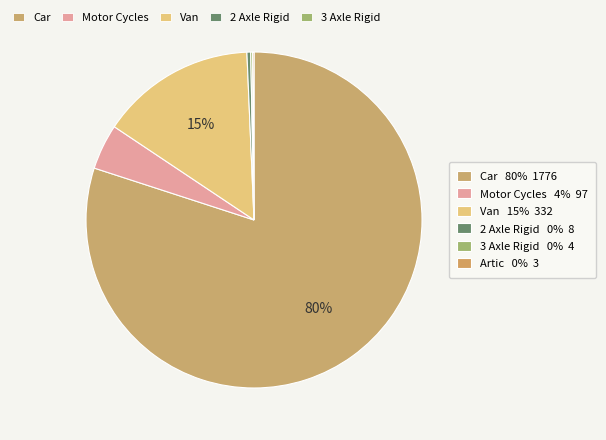

How many segments does this pie chart have?

6